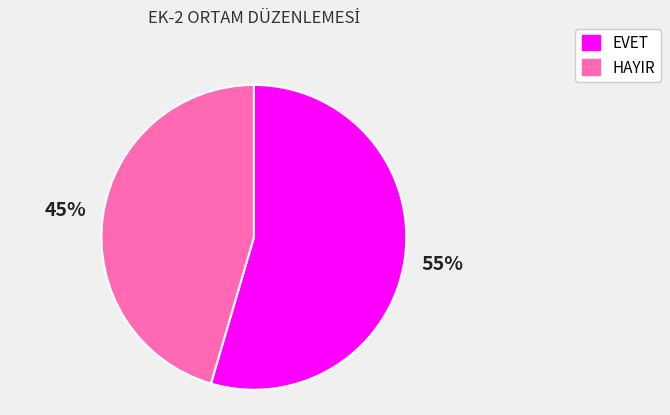

How many slices are in this pie chart?

2